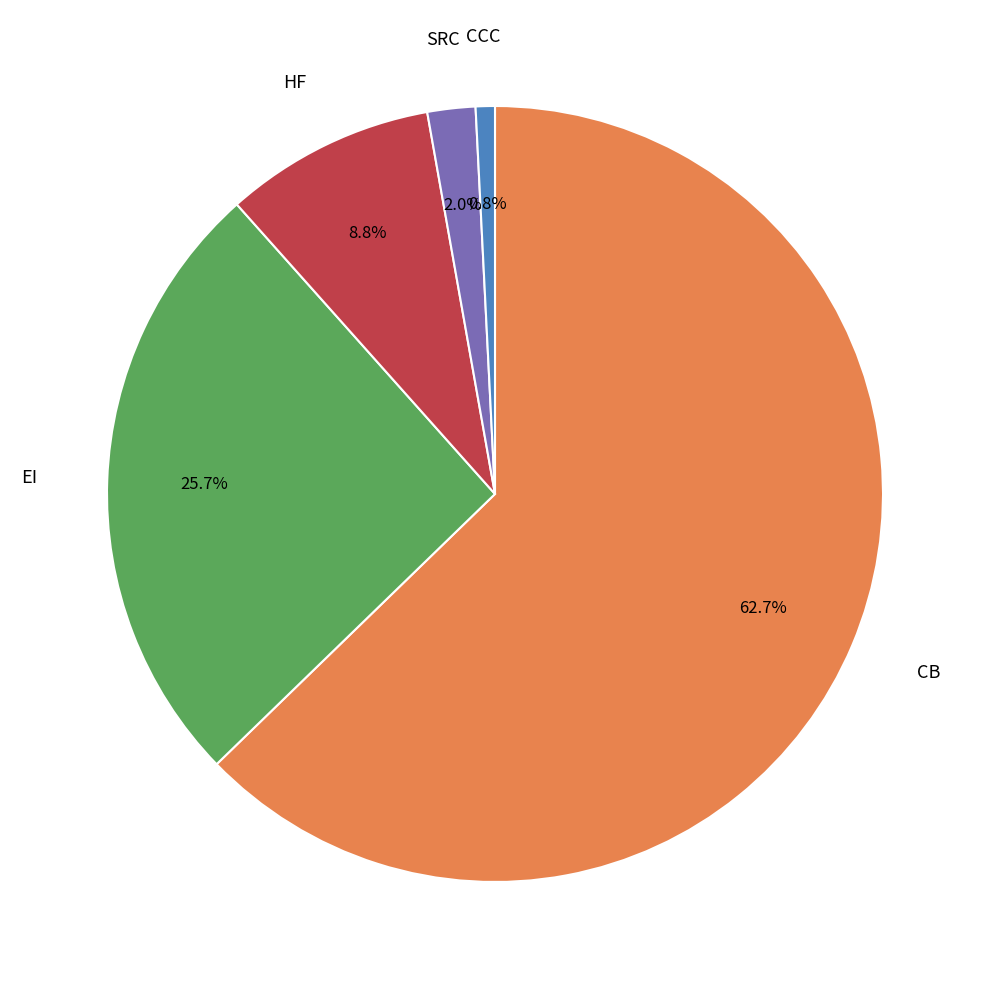

How many segments does this pie chart have?

5